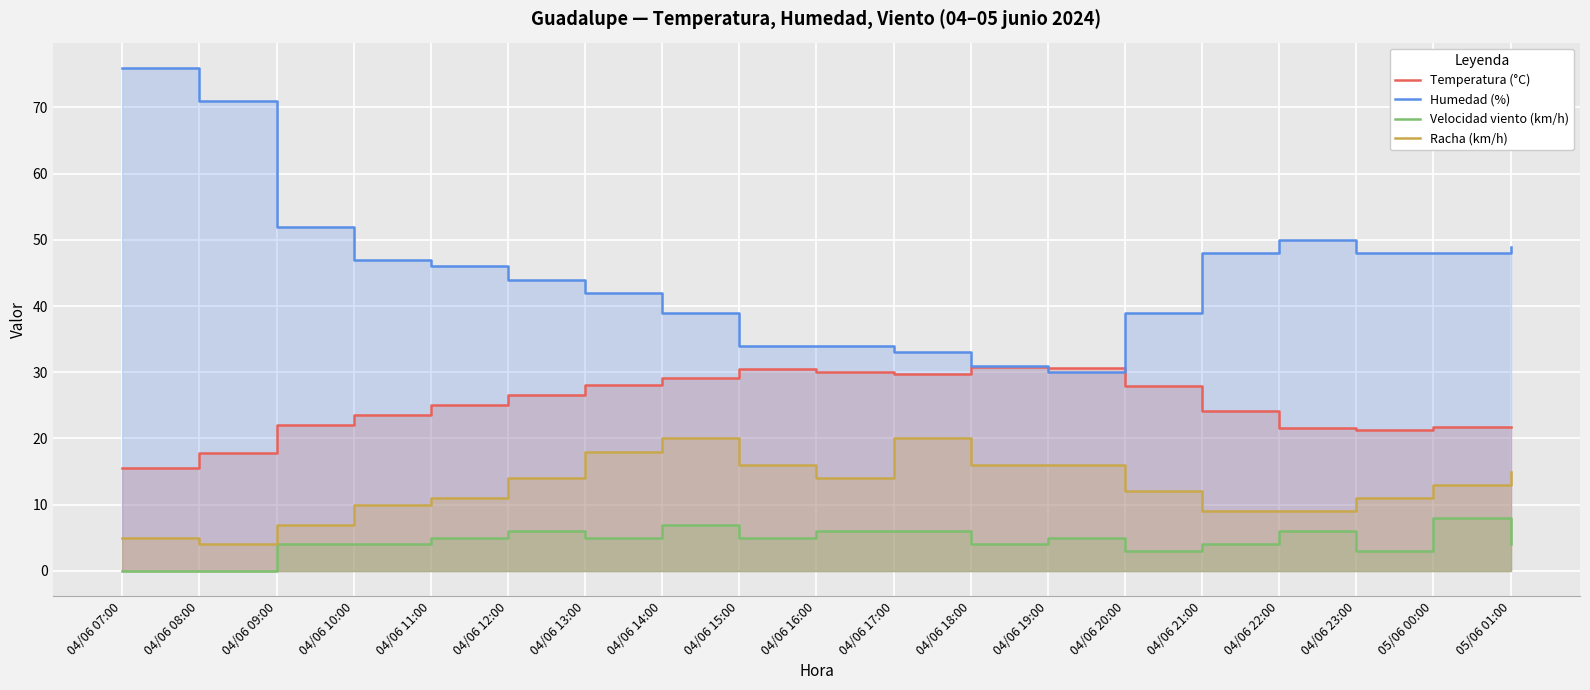

How many interior local valleys does the Velocidad viento (km/h) series have?

5